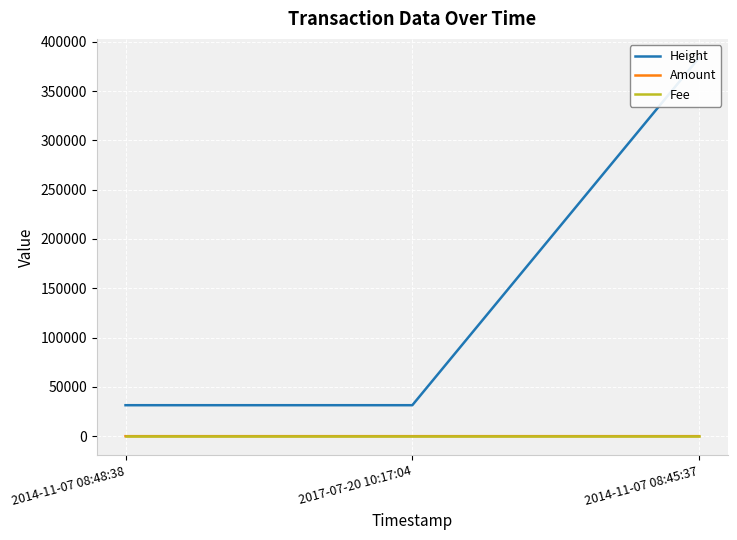

What is the value of the Amount point at the 1st from the left?

3